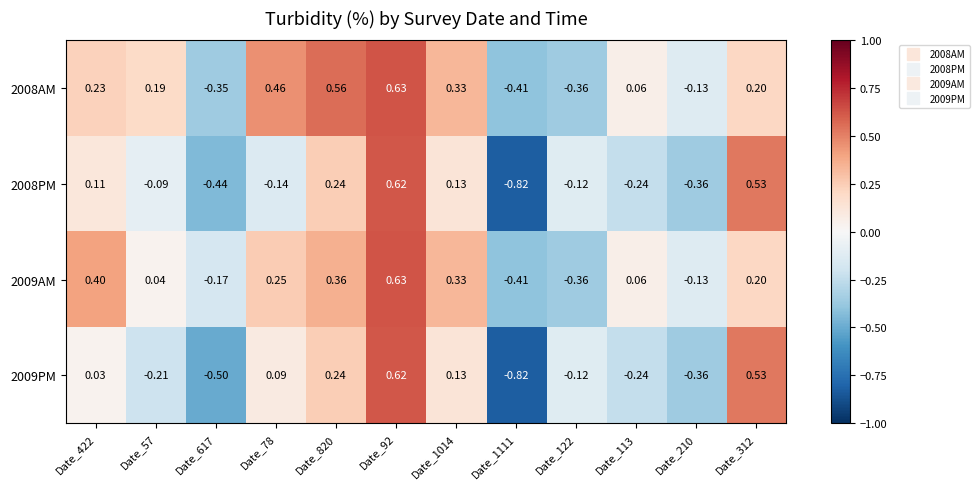

How many distinct data groups are displayed?

4